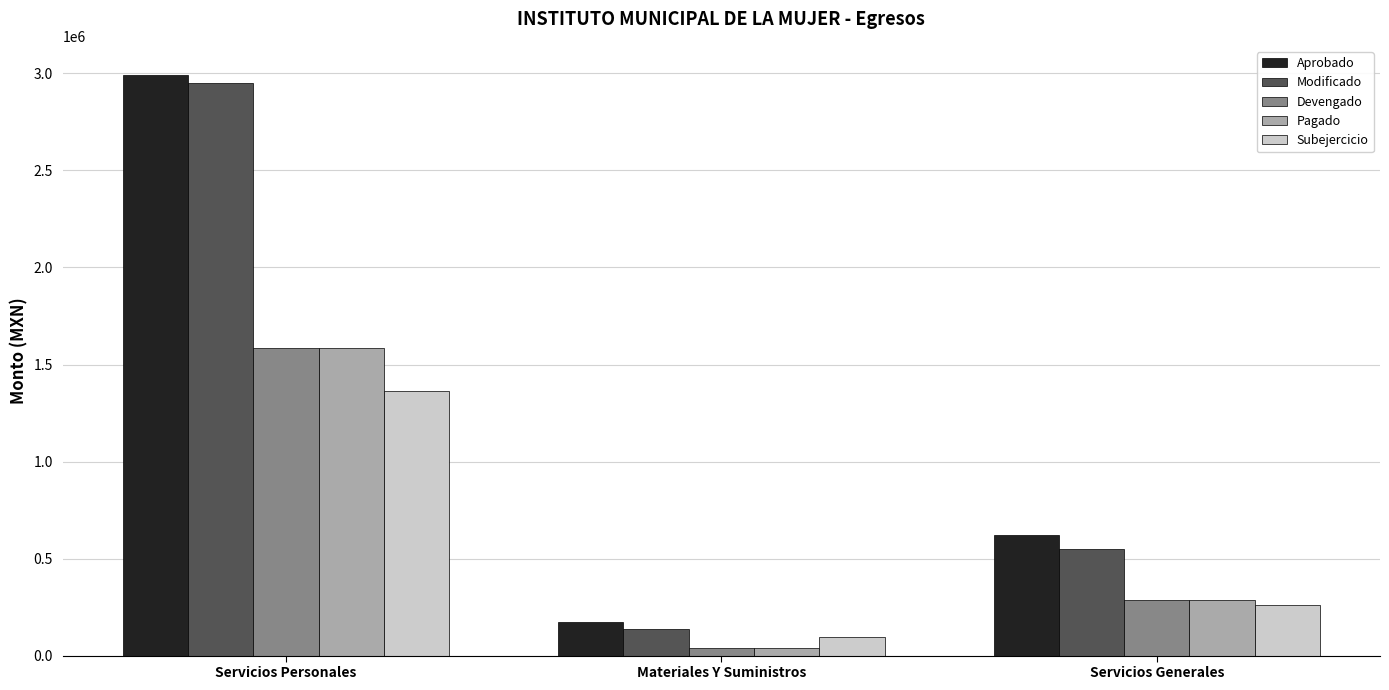

At which label does Modificado reach its minimum?

Materiales Y Suministros